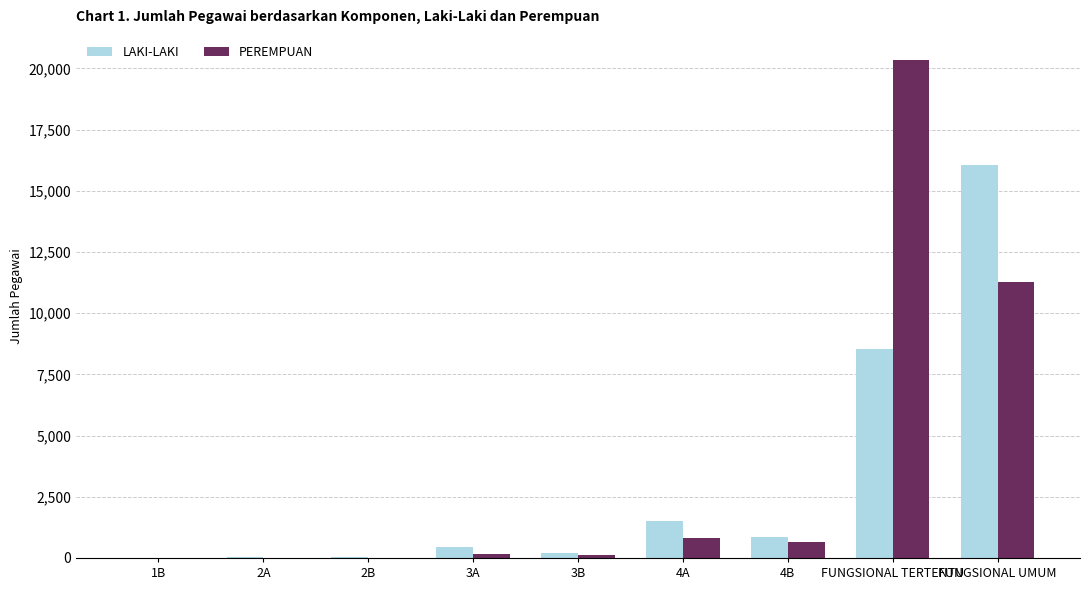

At which label does LAKI-LAKI reach its peak?

FUNGSIONAL UMUM